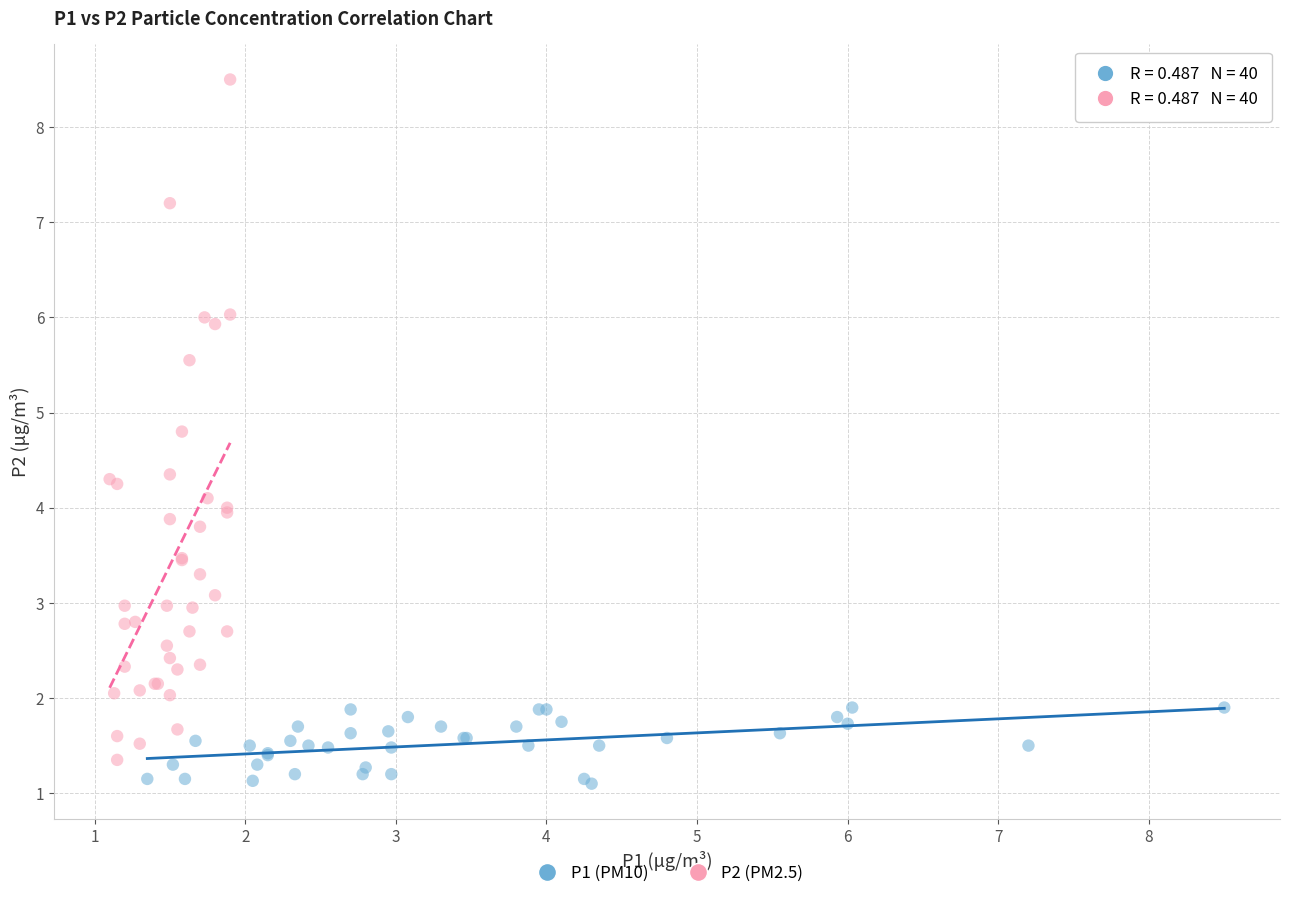

What are all the series names shown in the legend?

P1 (PM10), P2 (PM2.5)